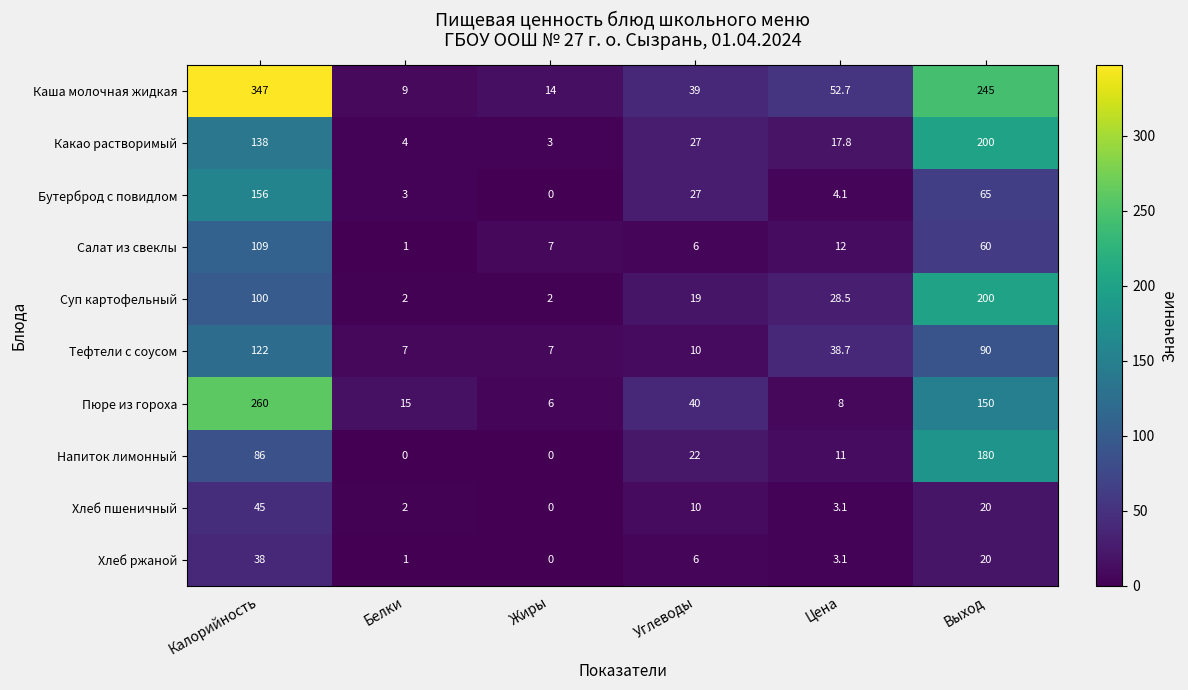

Which series has the largest total across all categories?

Каша молочная жидкая